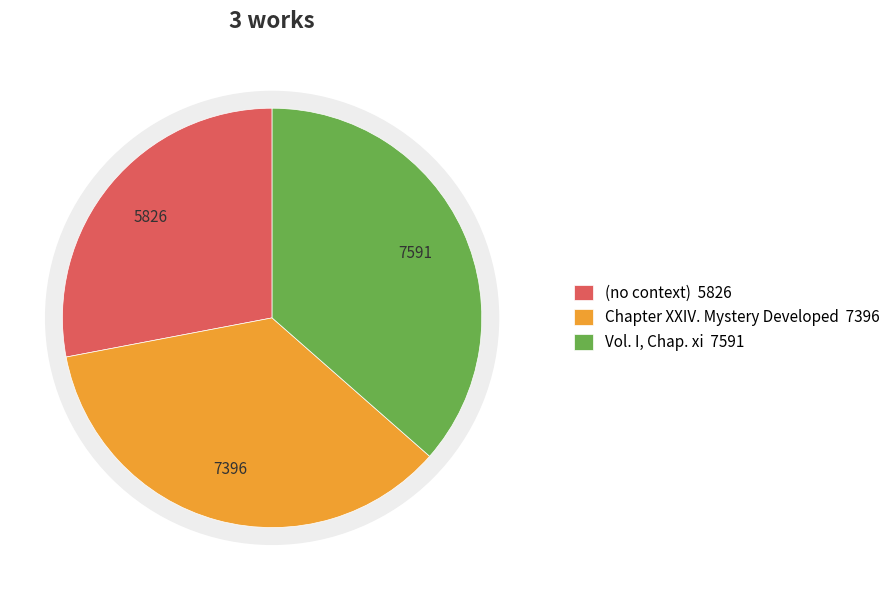

Rank the categories by value from highest to lowest.

Vol. I, Chap. xi, Chapter XXIV. Mystery Developed, (no context)